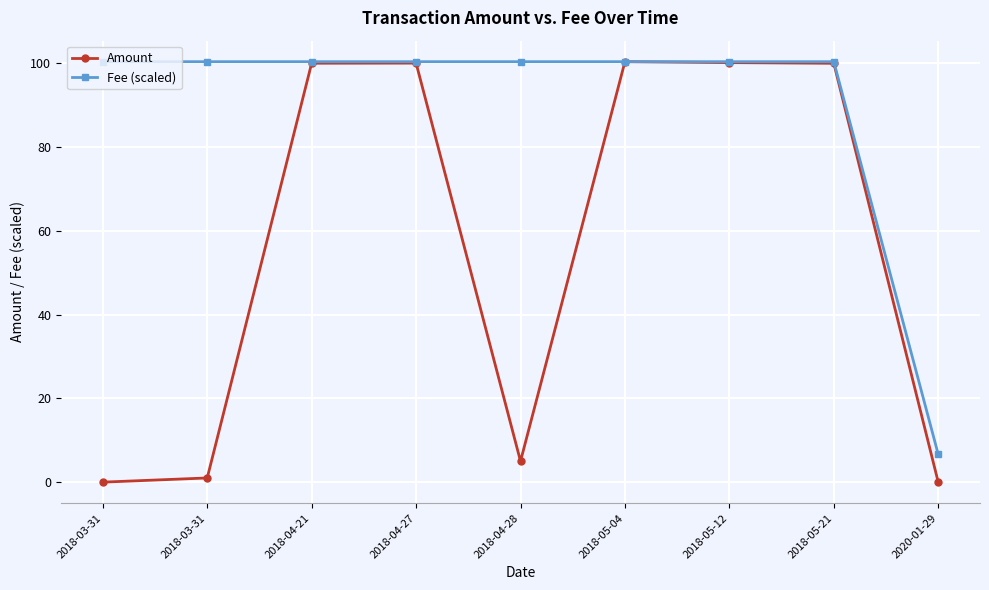

How many series are shown in this chart?

2